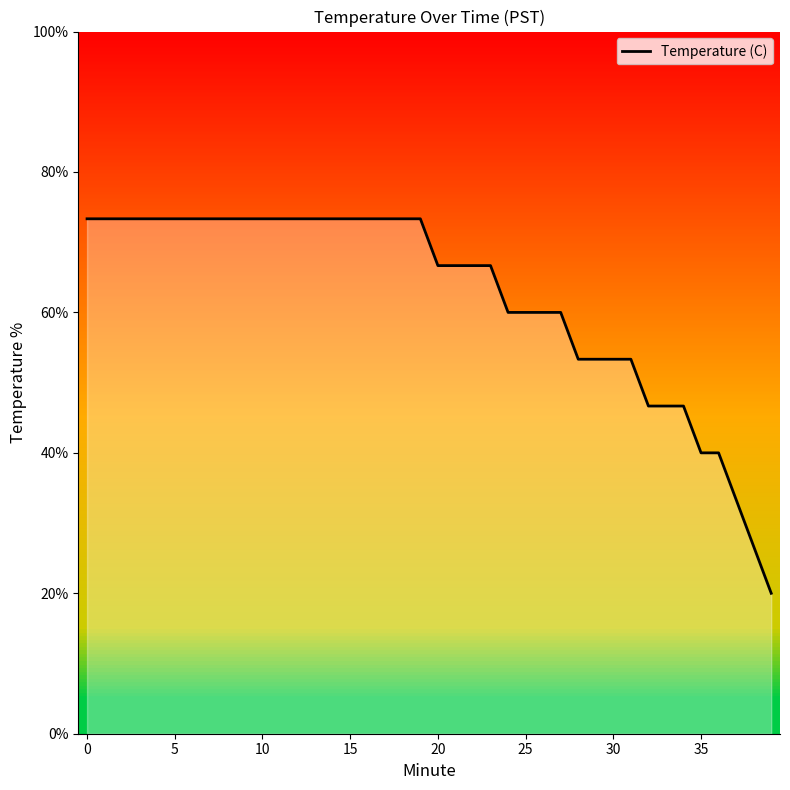

How many series are shown in this chart?

1